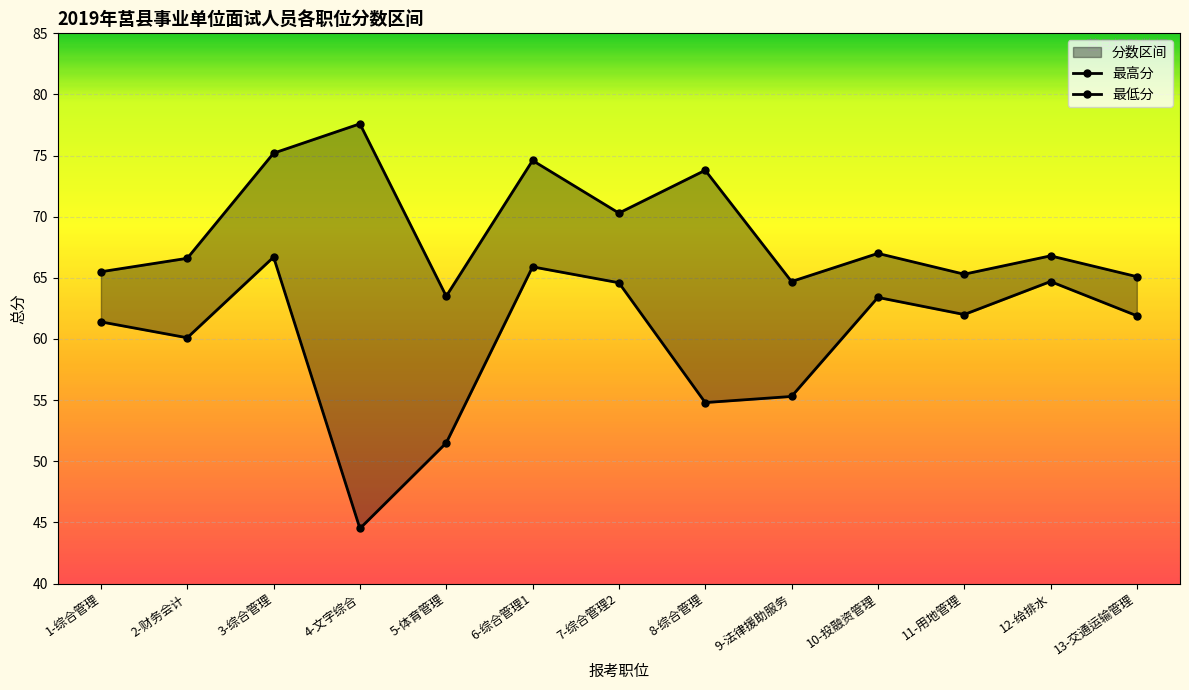

At which label does 最低分 reach its peak?

3-综合管理